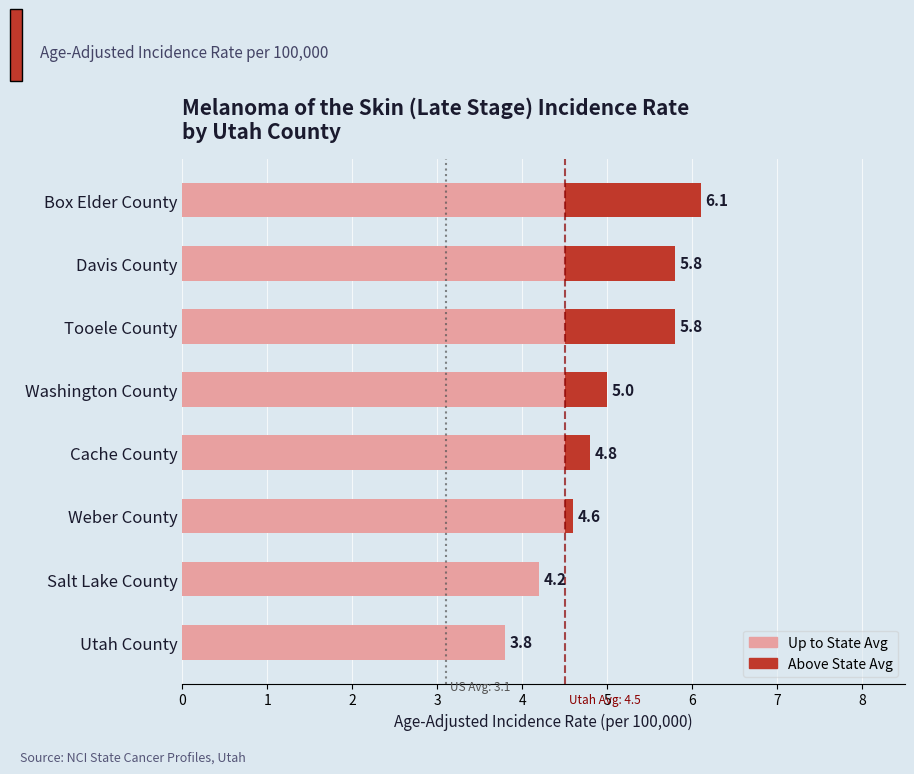

What are all the series names shown in the legend?

Up to State Avg, Above State Avg